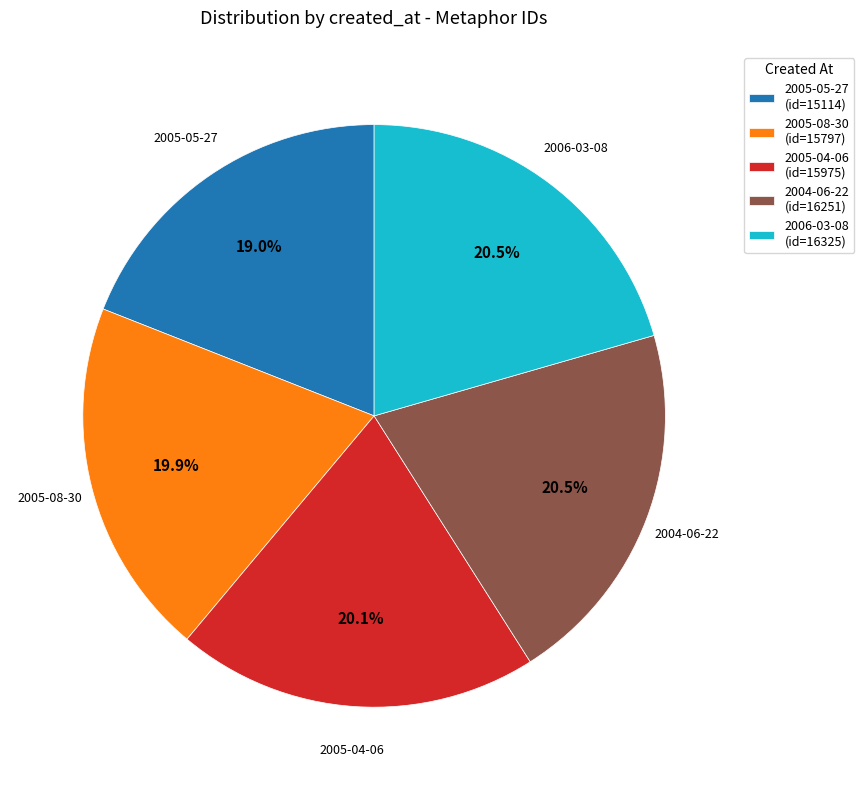

Approximately how many times larger is the value at 2005-08-30 compared to 2005-05-27?

1.0